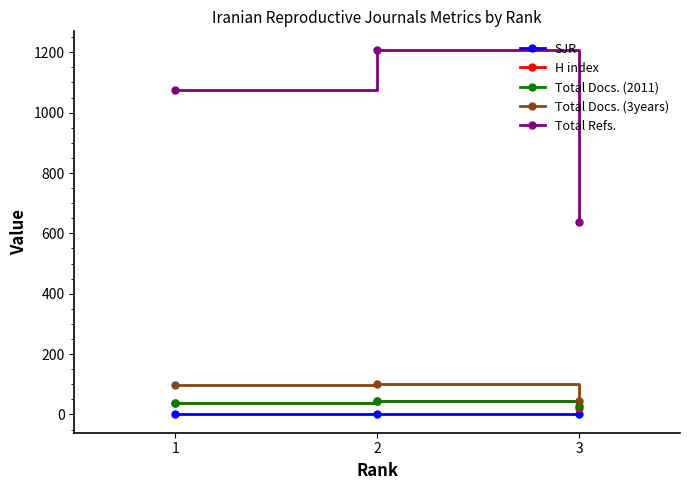

Which series has the largest total across all categories?

Total Refs.